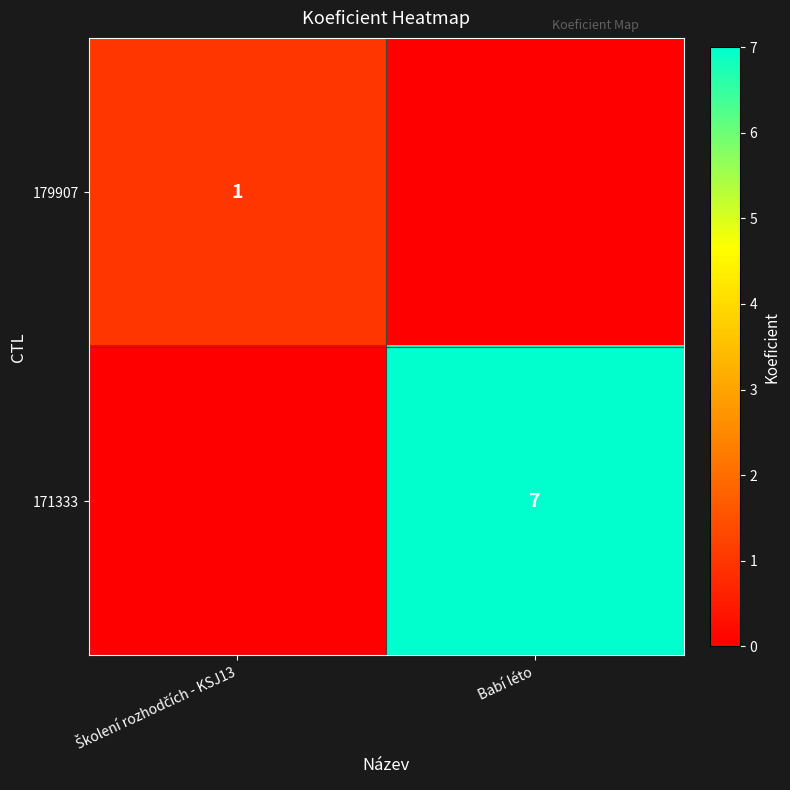

What is the difference between the highest and lowest values at Babí léto?

7